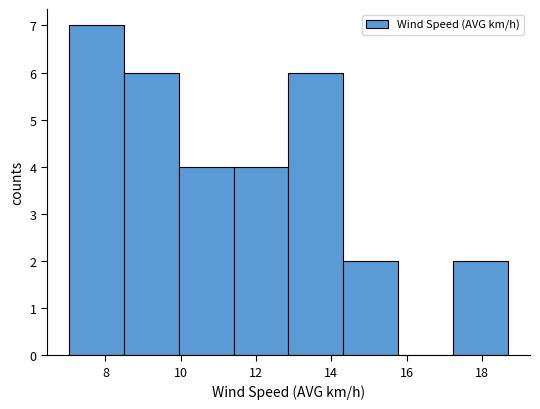

Reading left to right, transcribe this chart: for each bar, give the range it covers on the x-axis and its height. Neither the bar edges nor the heights are printed on the chart, so give them approximately, as read against the axes.

7.0 to 8.4: 7
8.4 to 10.0: 6
10.0 to 11.4: 4
11.4 to 12.8: 4
12.8 to 14.4: 6
14.4 to 15.8: 2
15.8 to 17.2: 0
17.2 to 18.6: 2